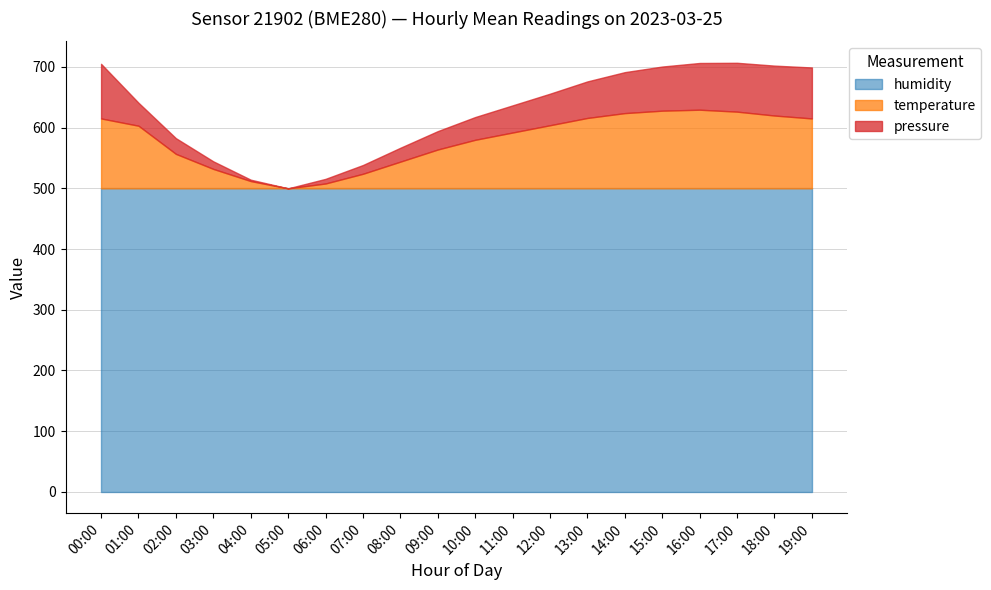

True or false: humidity has a value of 251.9 at 04:00.

False